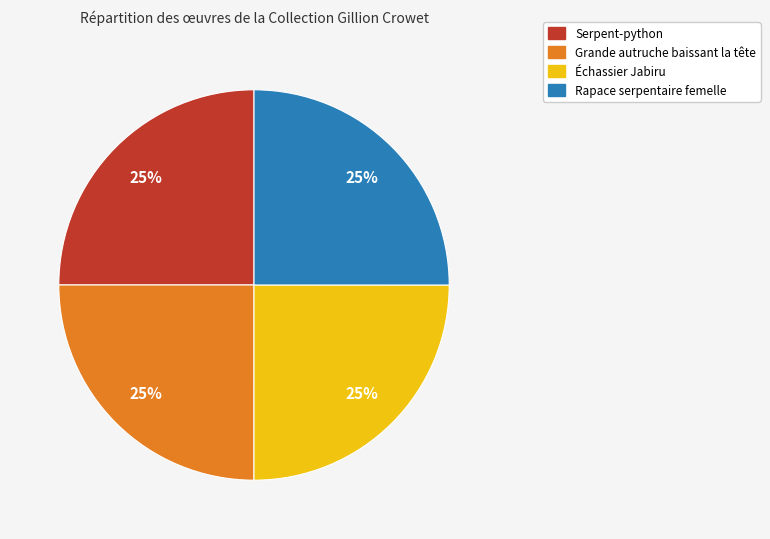

What percentage is the Serpent-python slice, to the nearest percent?

25%